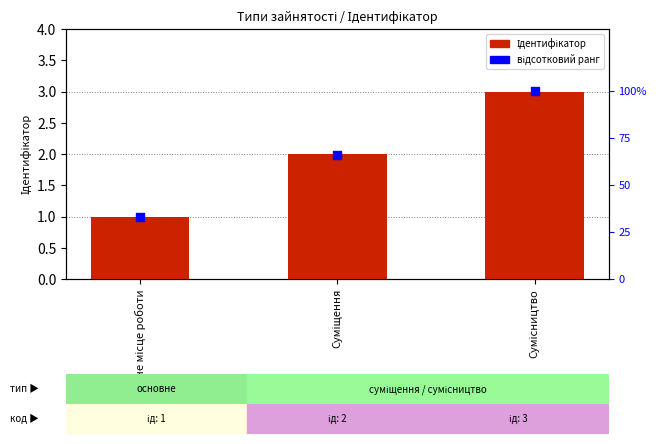

At which category is the sum across all series the highest?

Сумісництво